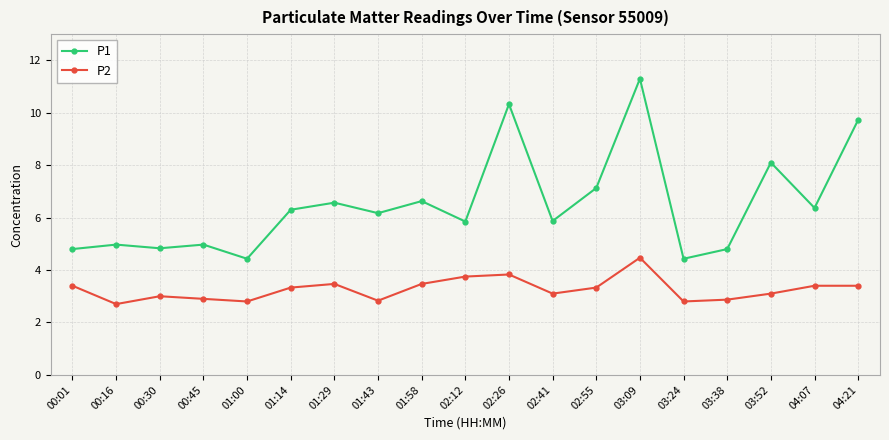

List the series in order of their overall mean, lowest first.

P2, P1